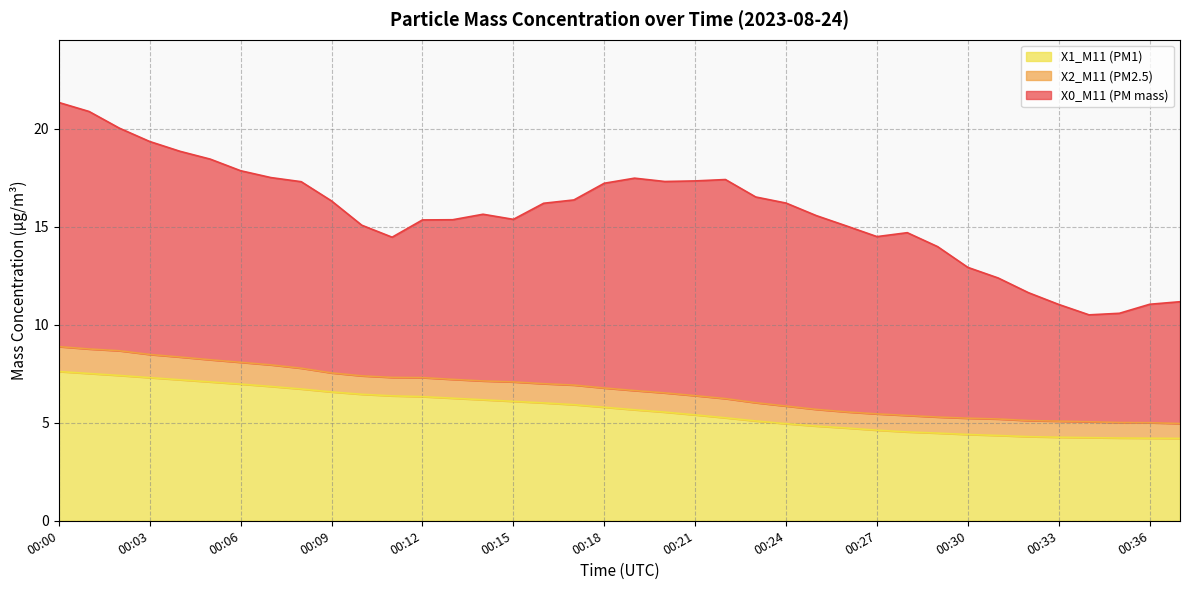

What is the maximum value for X2_M11 (PM2.5)?

8.9